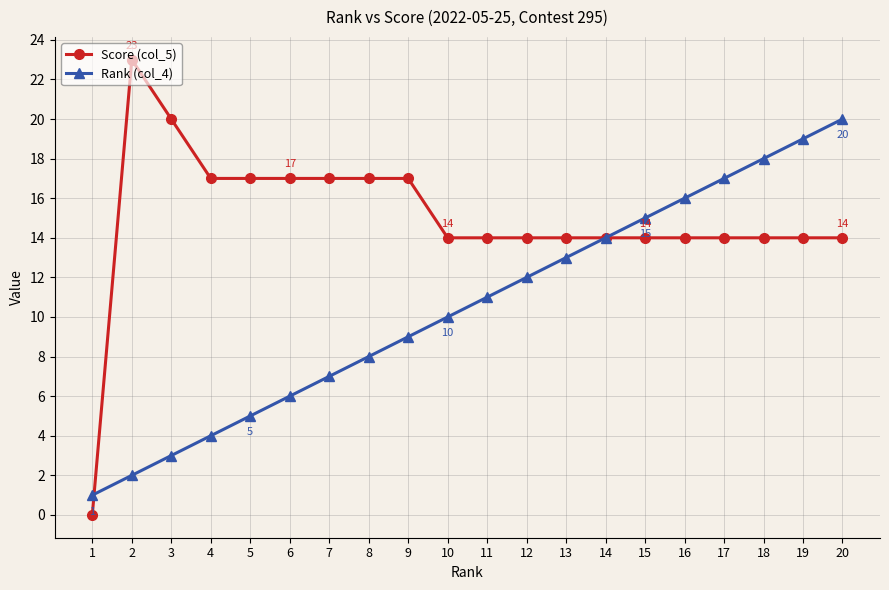

Which series changed the most between 3 and 10?

Rank (col_4)